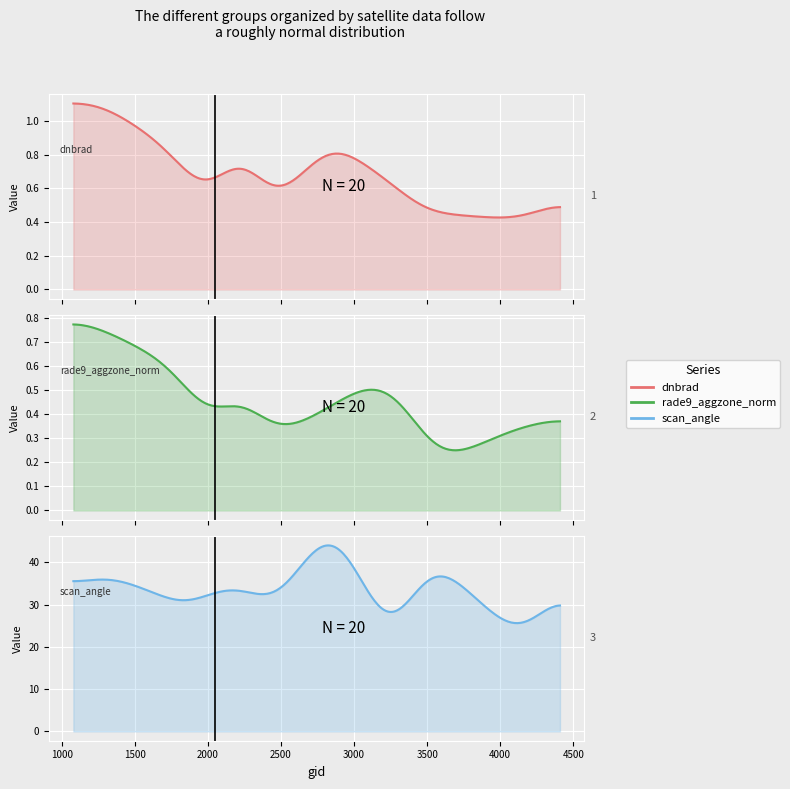

At which category does dnbrad reach its first local valley?

1925